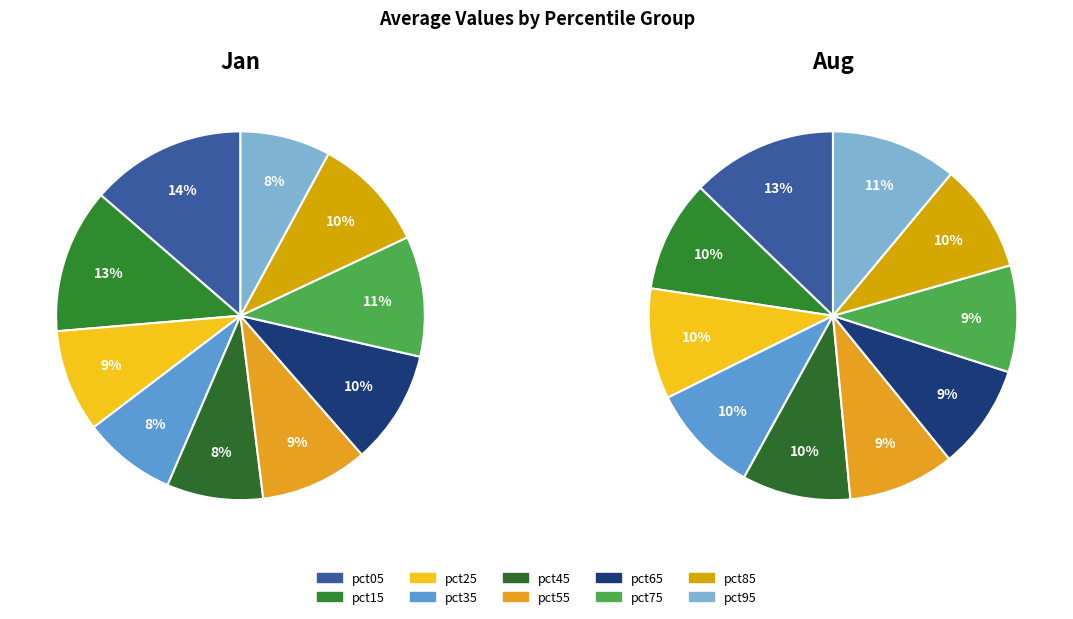

Count the number of slices in the pie.

10